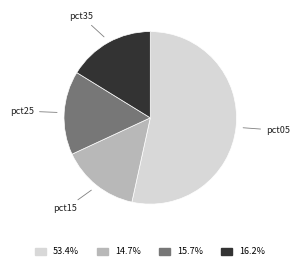

Which slice is the largest?

pct05